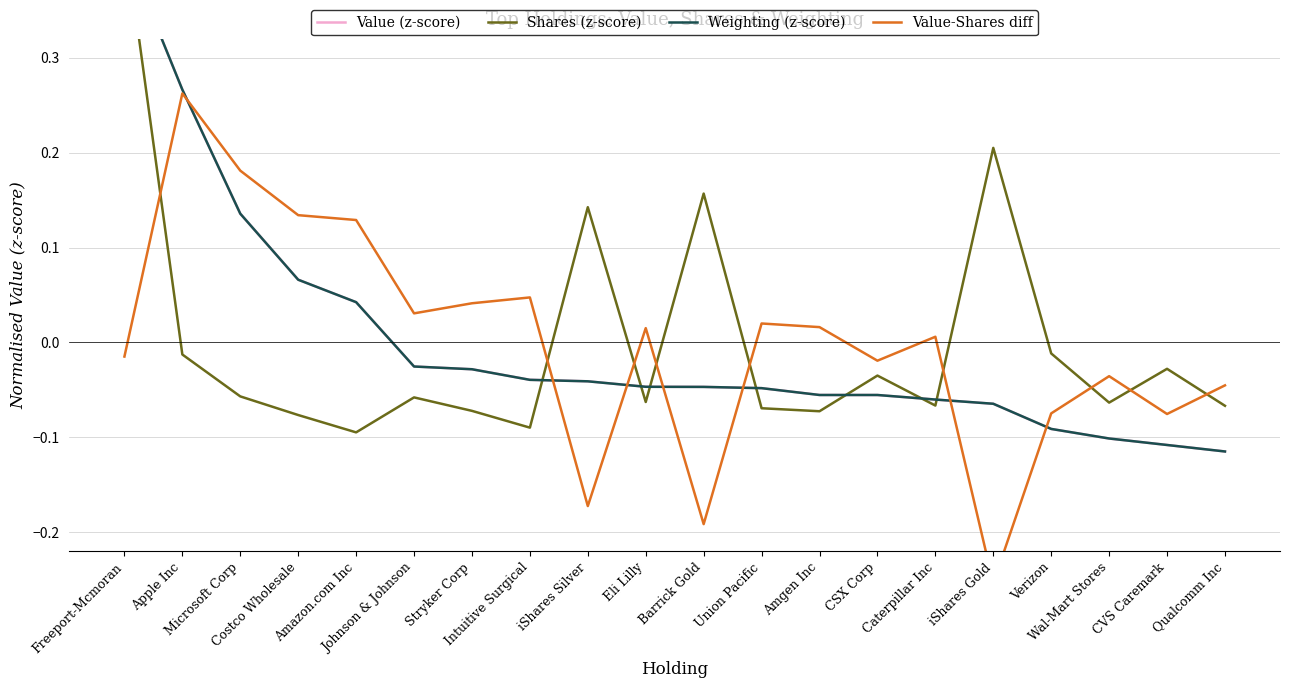

Which category has the lowest value across all series?

iShares Gold